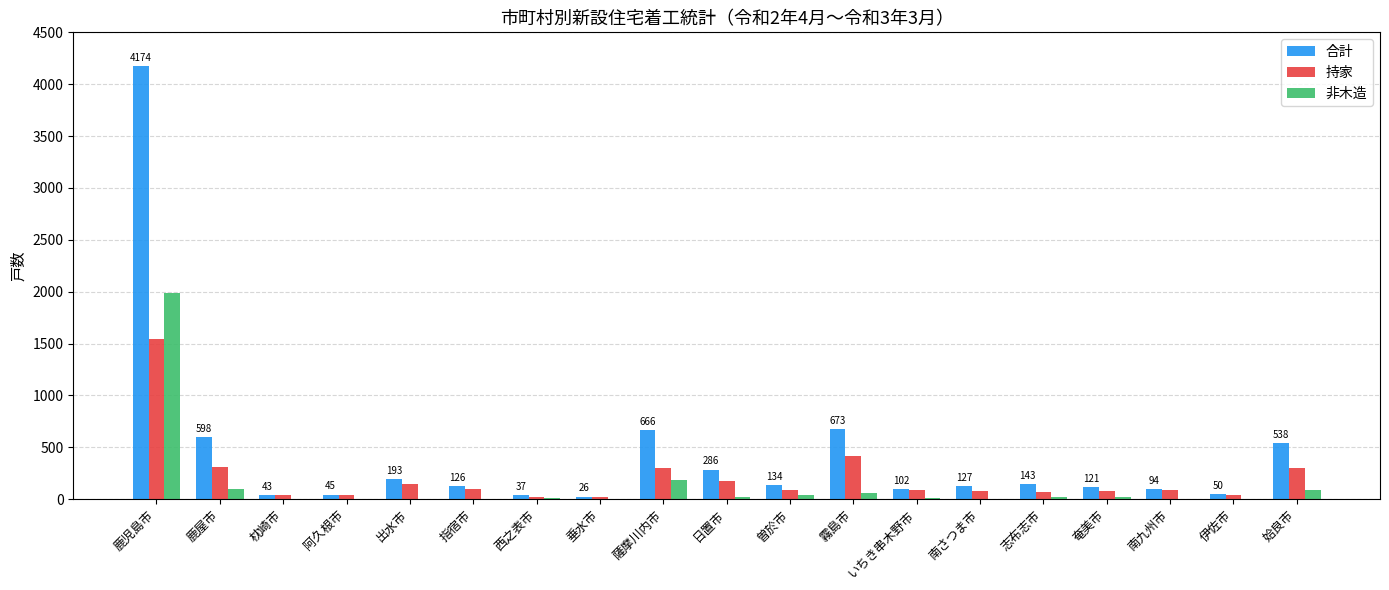

Which category has the highest value in the 合計 series?

鹿児島市